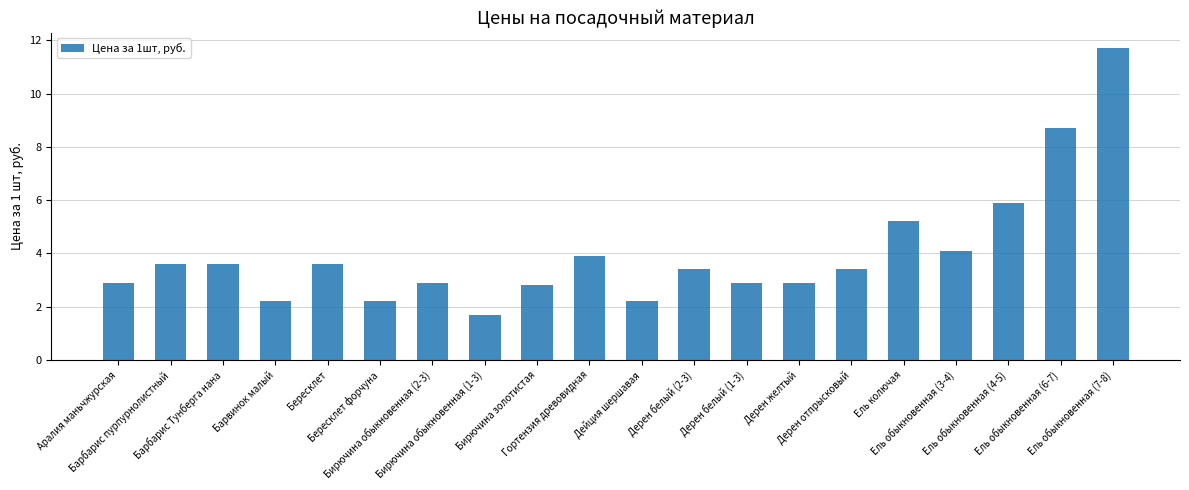

Read the value at Барбарис пурпурнолистный.

3.6